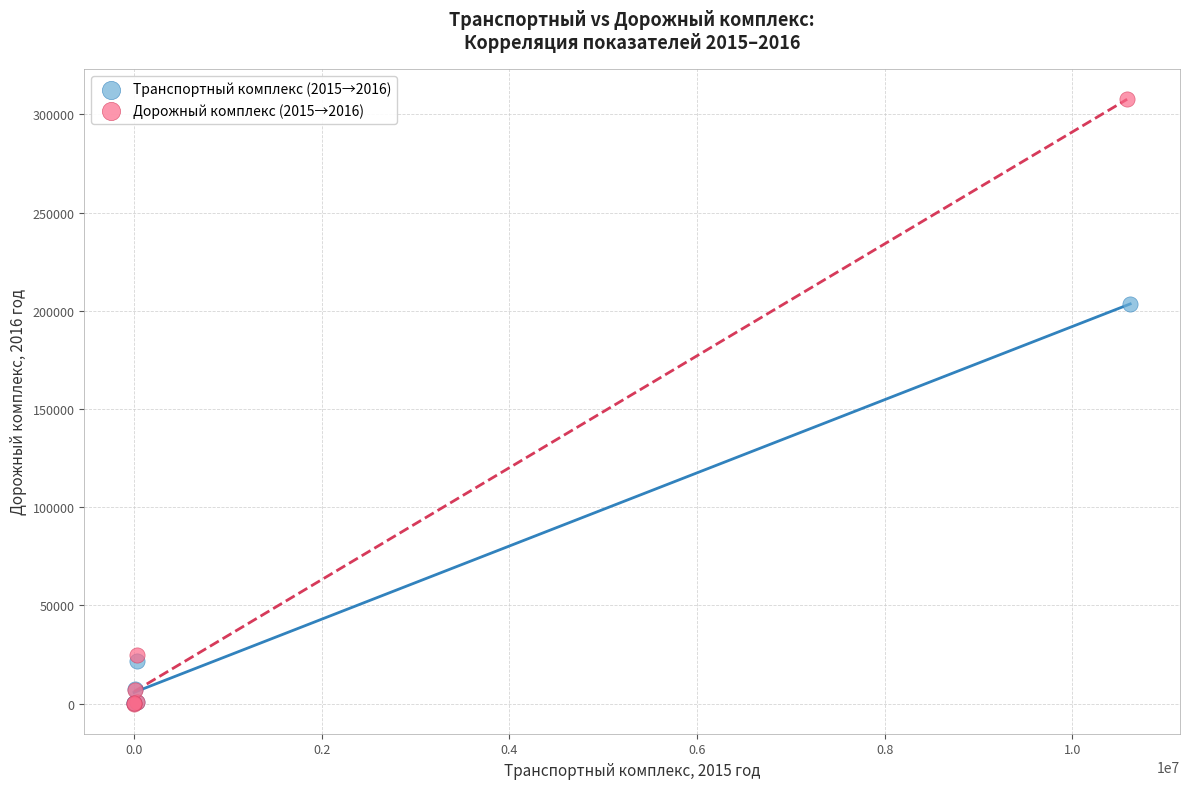

Which series contains the highest Y value?

Дорожный комплекс (2015→2016)